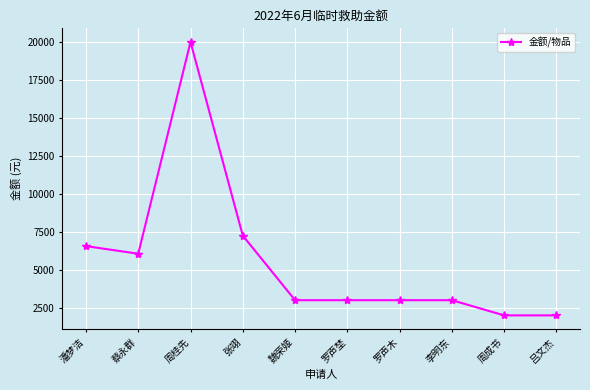

The chart shows a value of 2899 at 张翊. True or false?

False